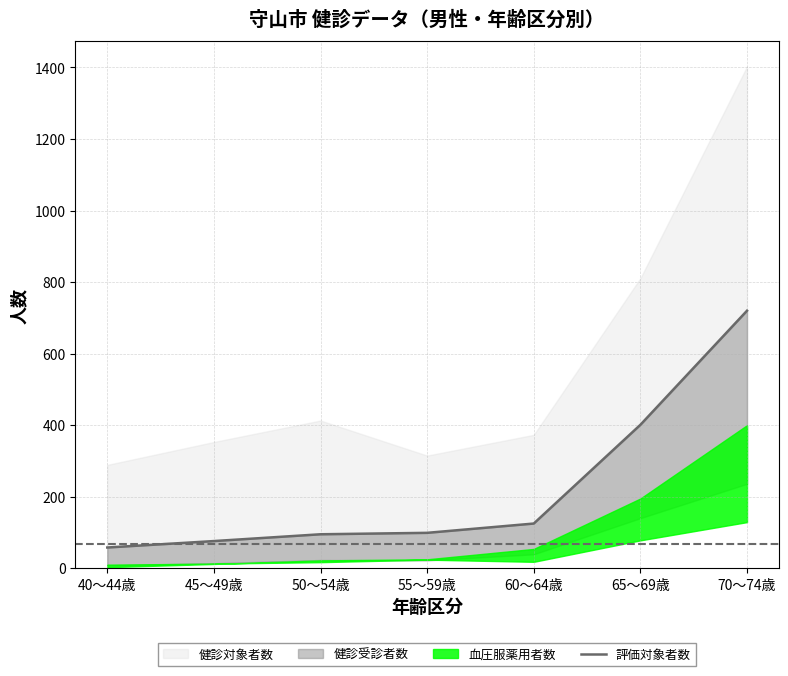

What is the sum of all values?

1574